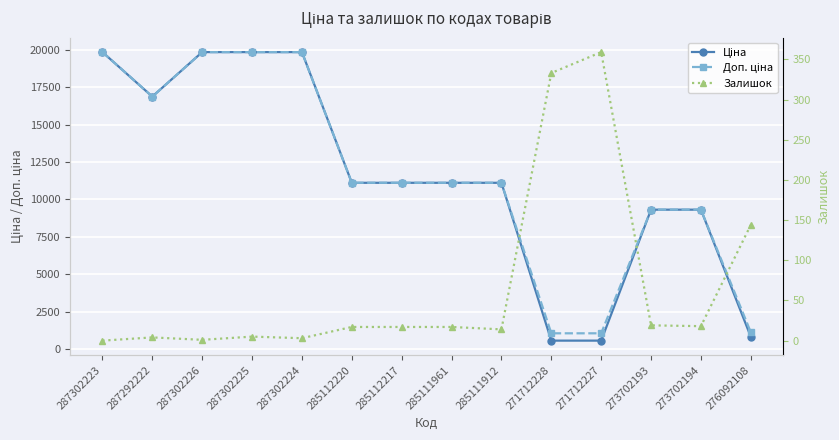

At 285112220, list the series in order from largest to smallest.

Ціна, Доп. ціна, Залишок